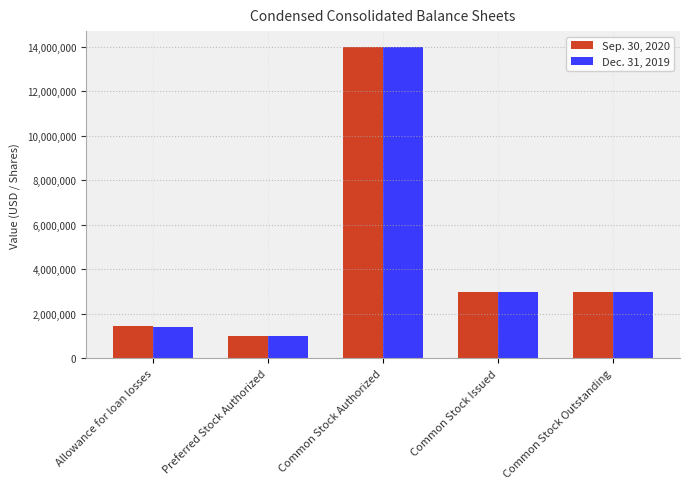

What is the total value across all series at Common Stock Issued?

5948016